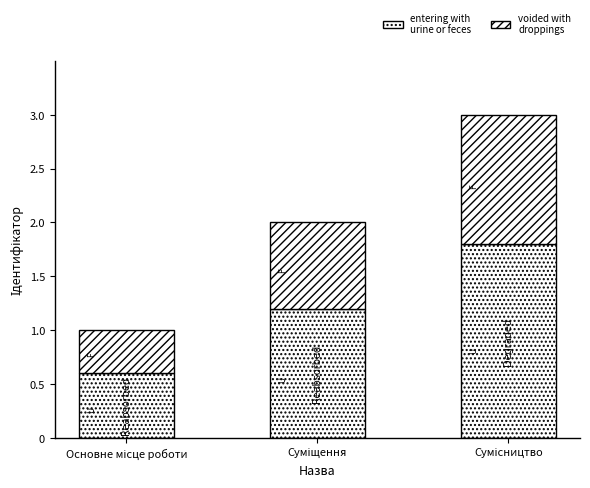

What position from the left is Основне місце роботи?

1